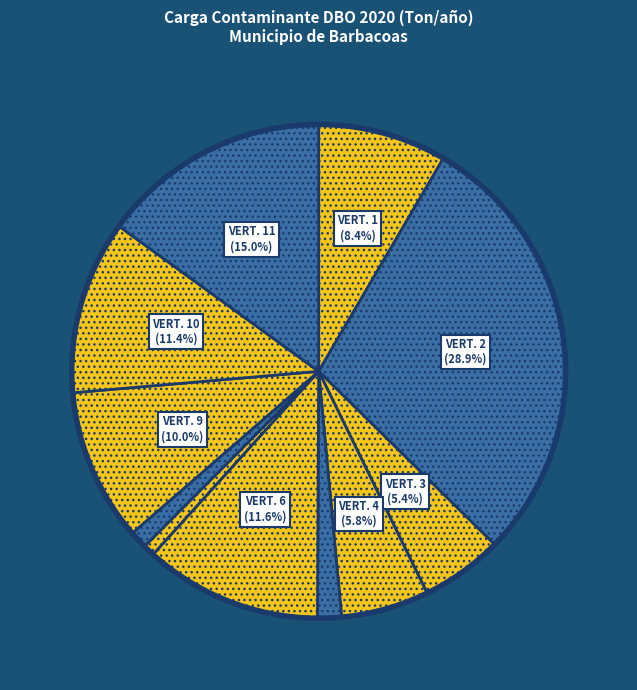

How many slices are in this pie chart?

11